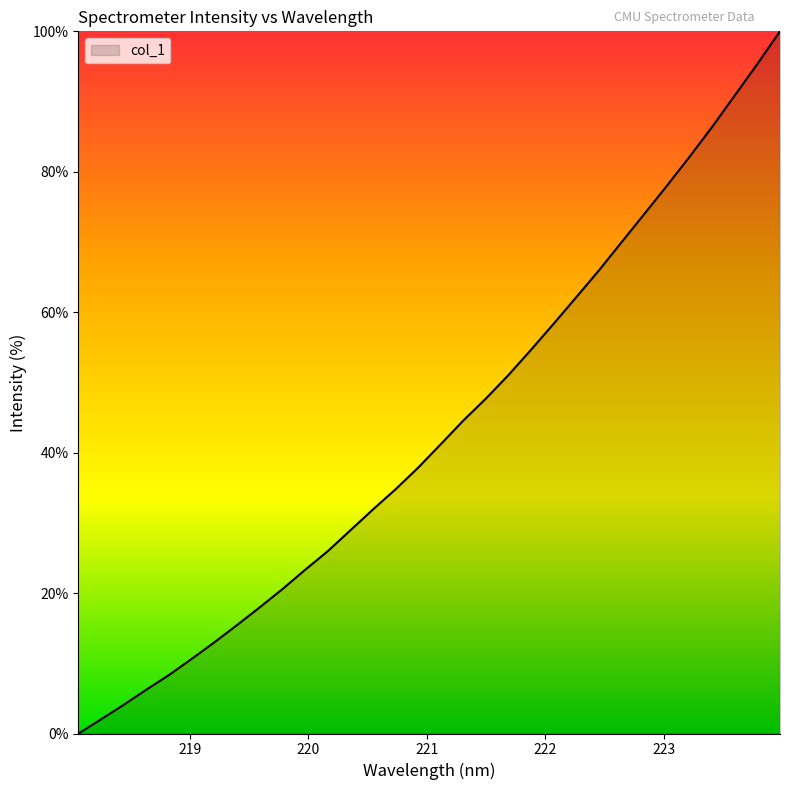

What is the maximum value shown in the chart?

100.0